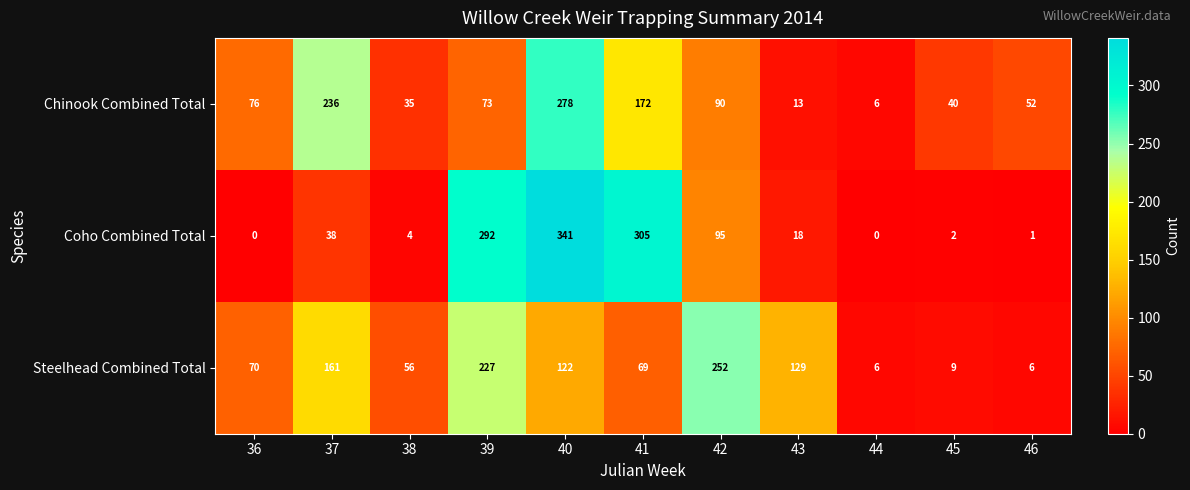

Which category has the highest value in the Chinook Combined Total series?

40